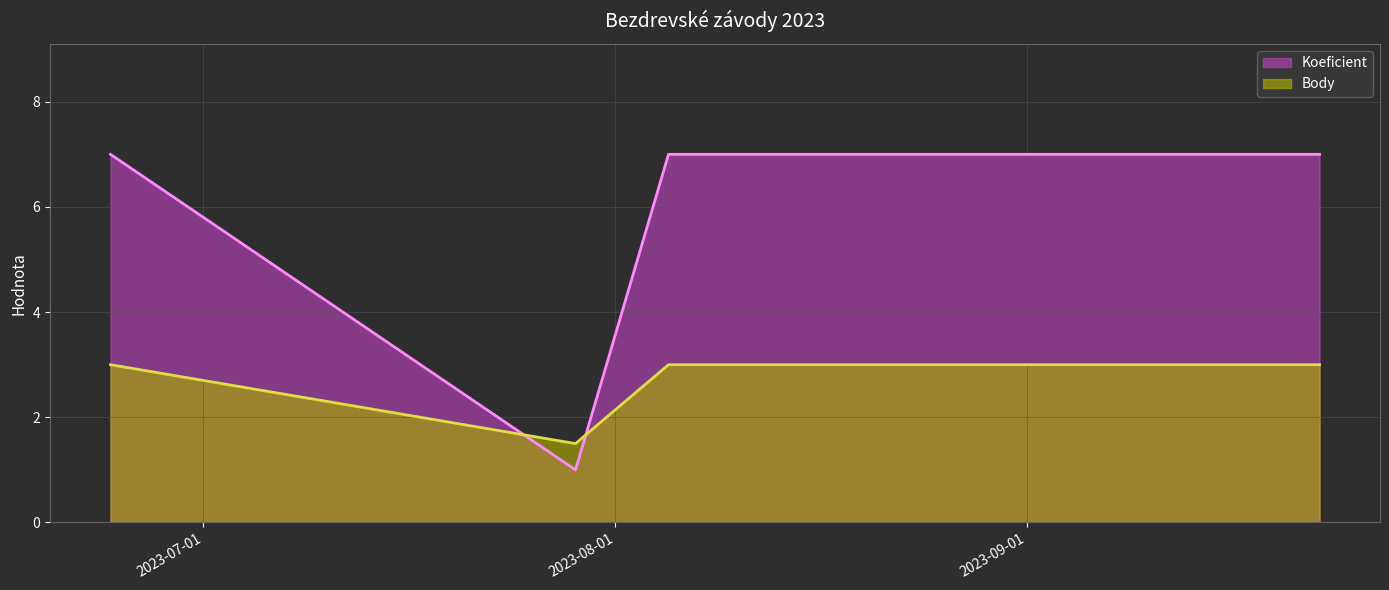

List the labels in order of Body value, largest first.

2023-06-24, 2023-08-05, 2023-09-23, 2023-07-29